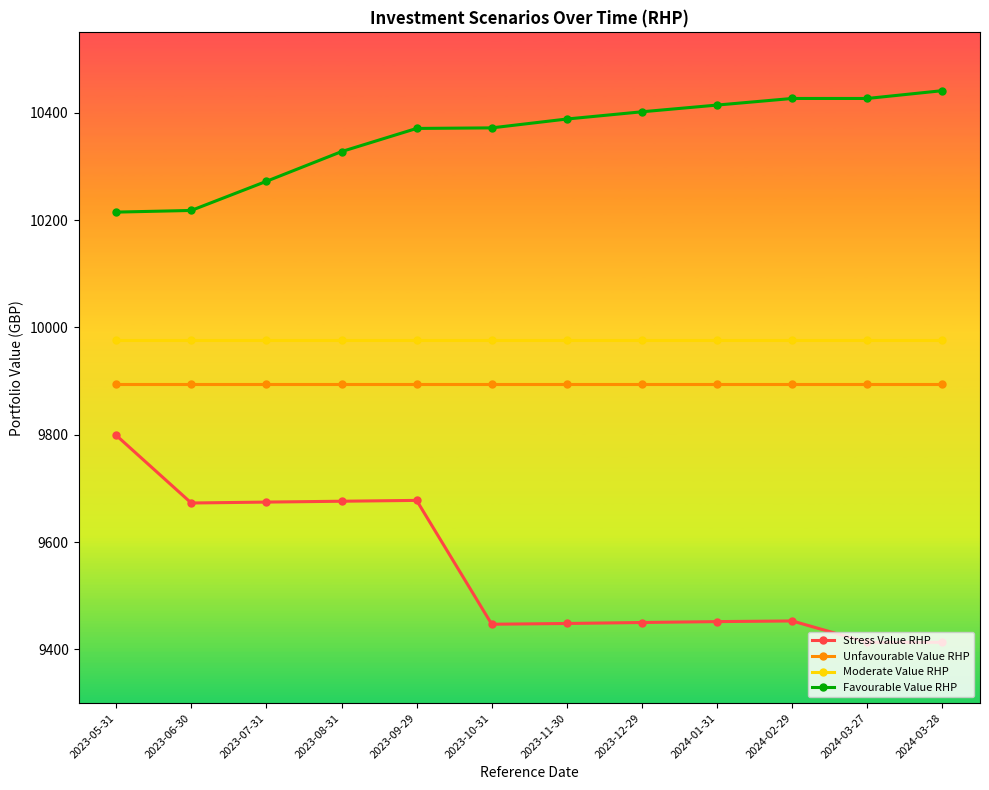

What are all the series names shown in the legend?

Stress Value RHP, Unfavourable Value RHP, Moderate Value RHP, Favourable Value RHP